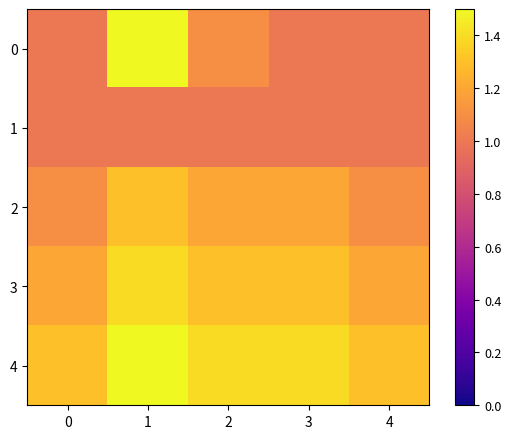

Rank the series at 0 from lowest to highest value.

0, 1, 2, 3, 4